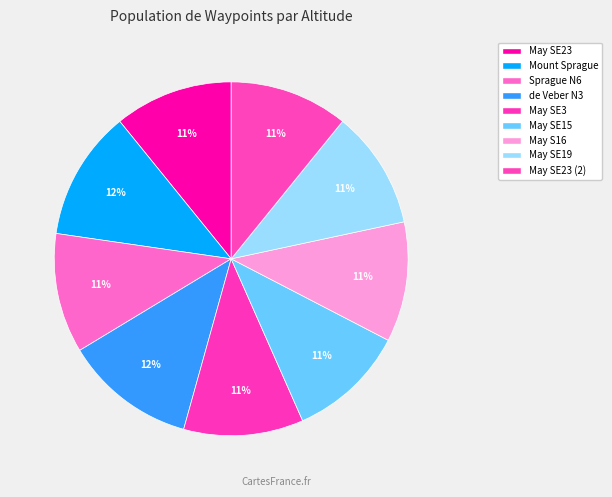

How many segments does this pie chart have?

9